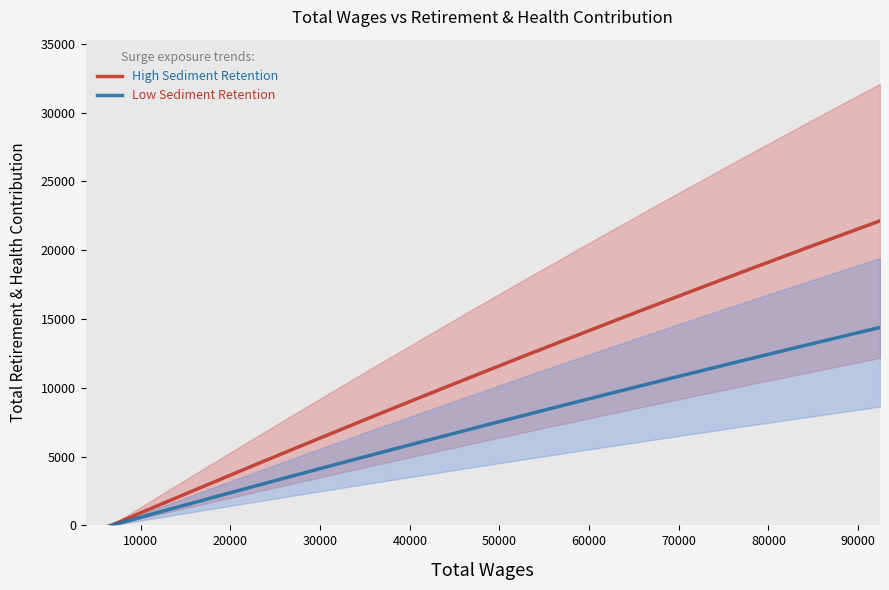

Which has a higher value, 16029 or 15230?

16029